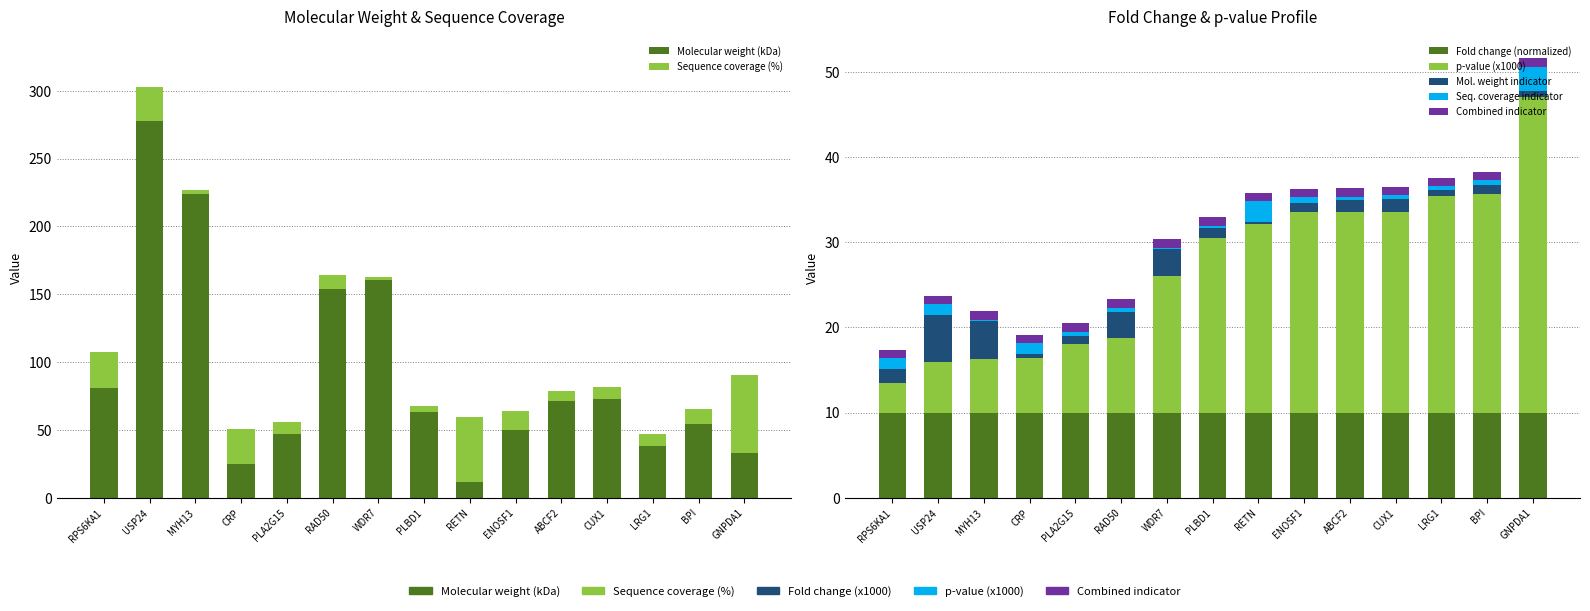

Which has a higher value, RAD50 or MYH13?

MYH13